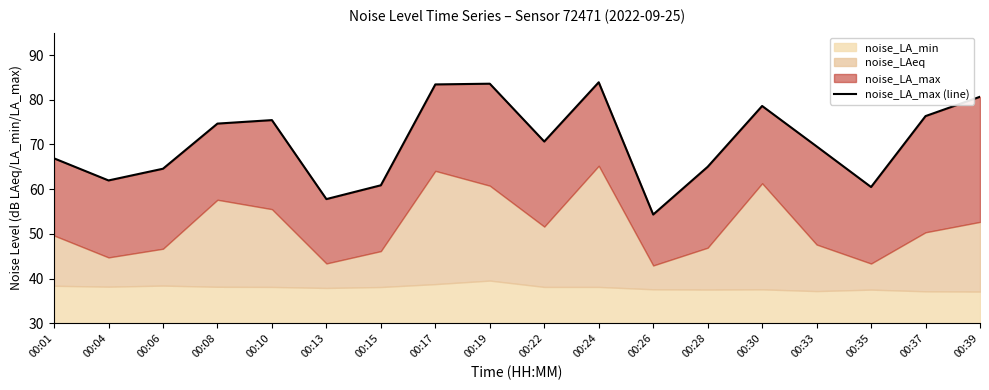

Which category has the highest value across all series?

00:24